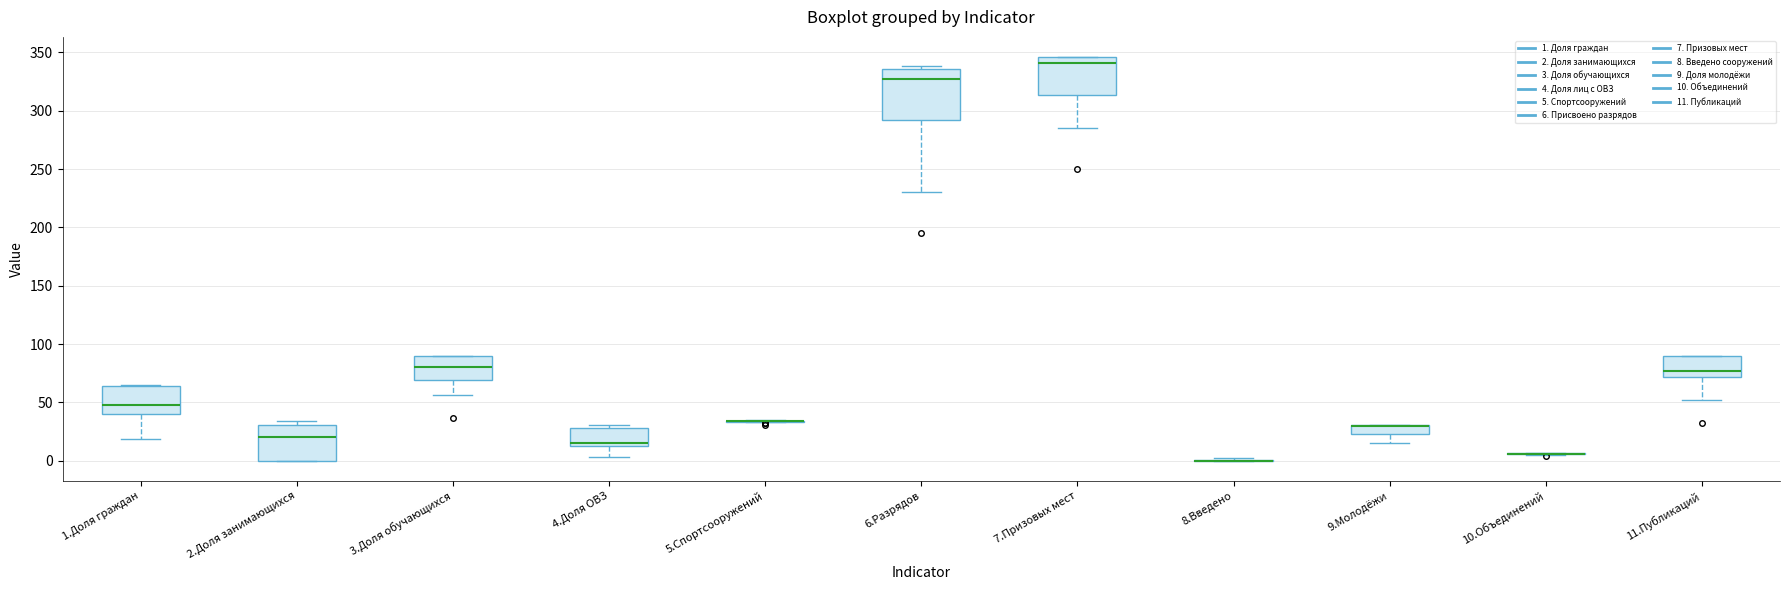

Where does the lower whisker of the box for 9.Молодёжи end on the y-axis? The values are not printed on the chart, so give them approximately, as read against the axis.

15